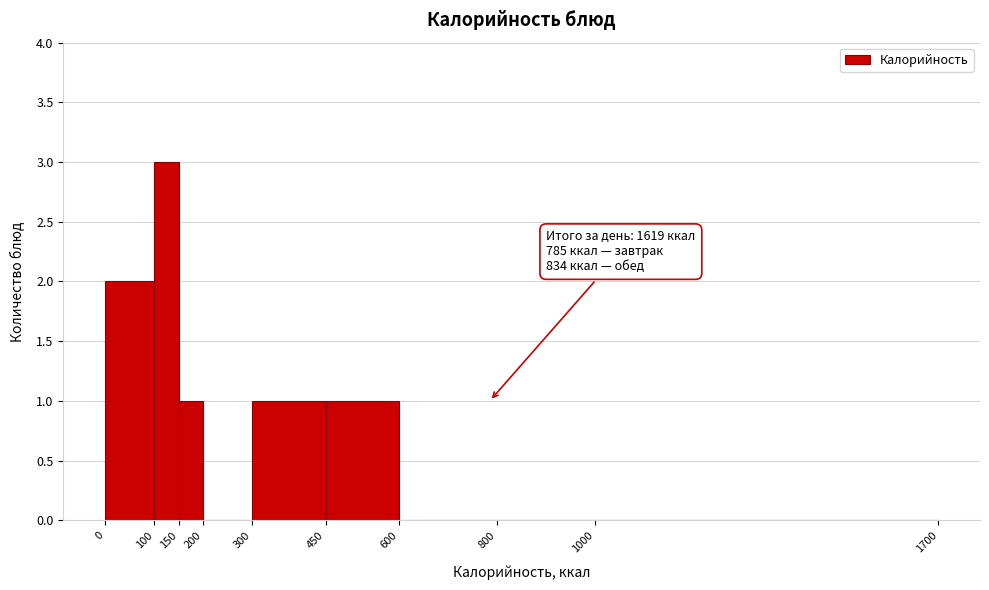

Over which range of the x-axis is the bar tallest?

100 to 150